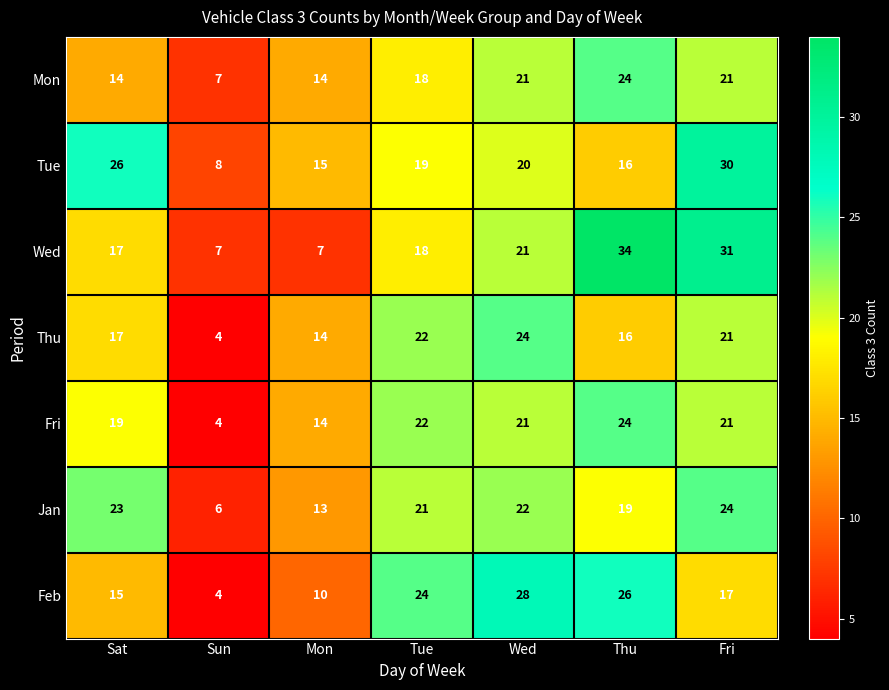

The value of Wed at Thu is 34. True or false?

True